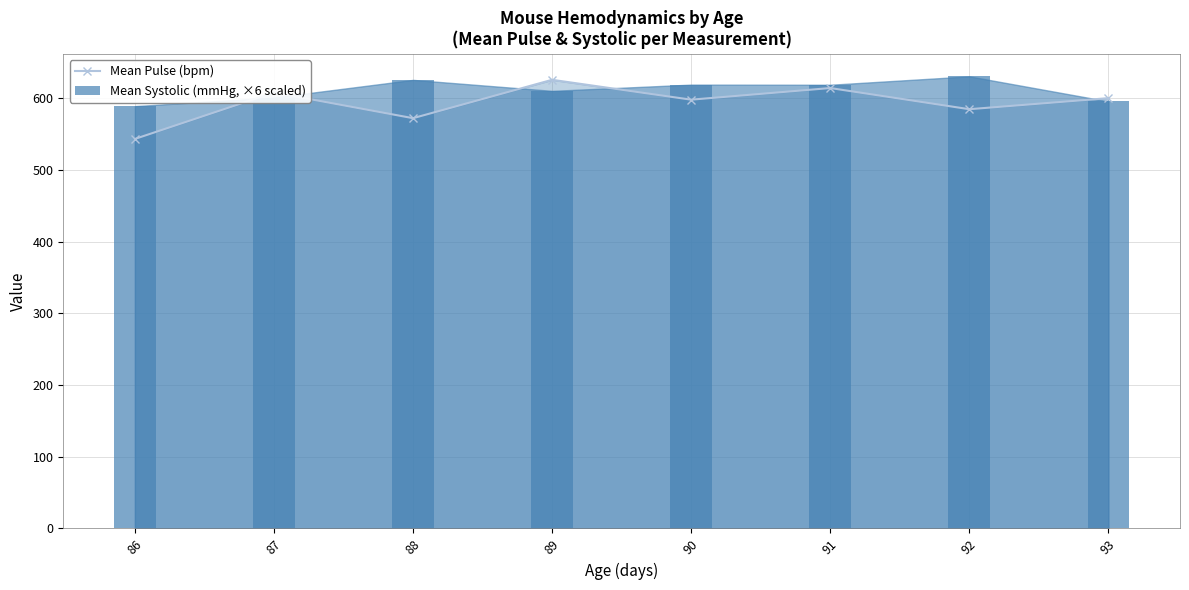

Reading left to right, transcribe all the data shown in this chart.

Mean Pulse (bpm): 86=543.4	87=608.2	88=572.4	89=625.9	90=598.2	91=614.4	92=584.9	93=600.3
Mean Systolic (mmHg, ×6 scaled): 86=589.2	87=601.2	88=625.8	89=610.5	90=619.2	91=619.0	92=630.7	93=595.8